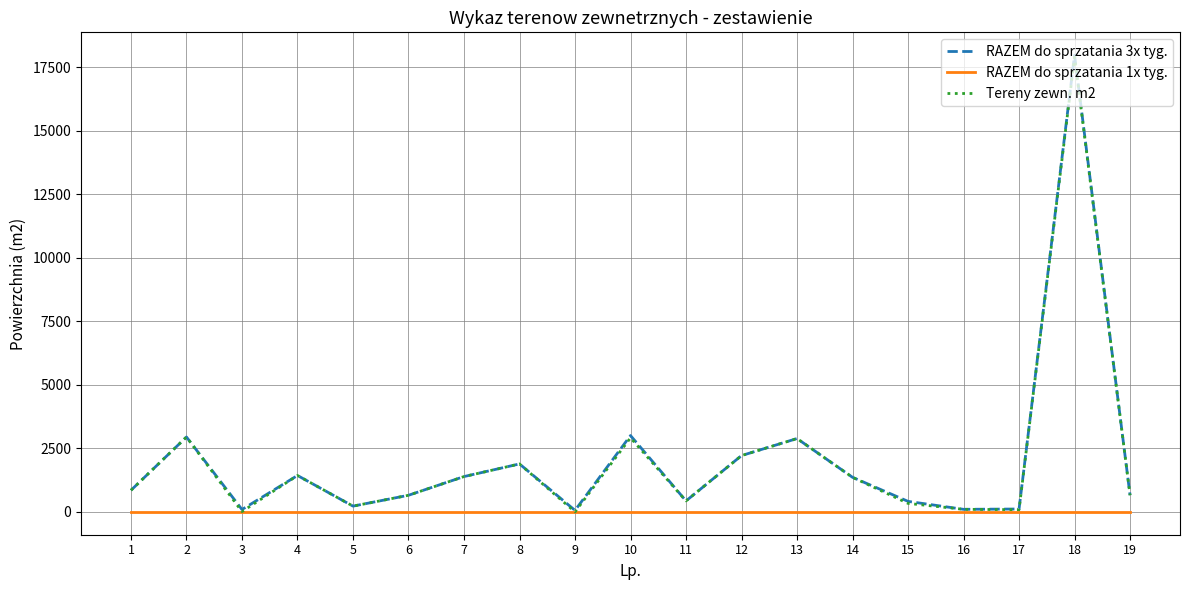

What is the difference between the Tereny zewn. m2 values at 15 and 19?

322